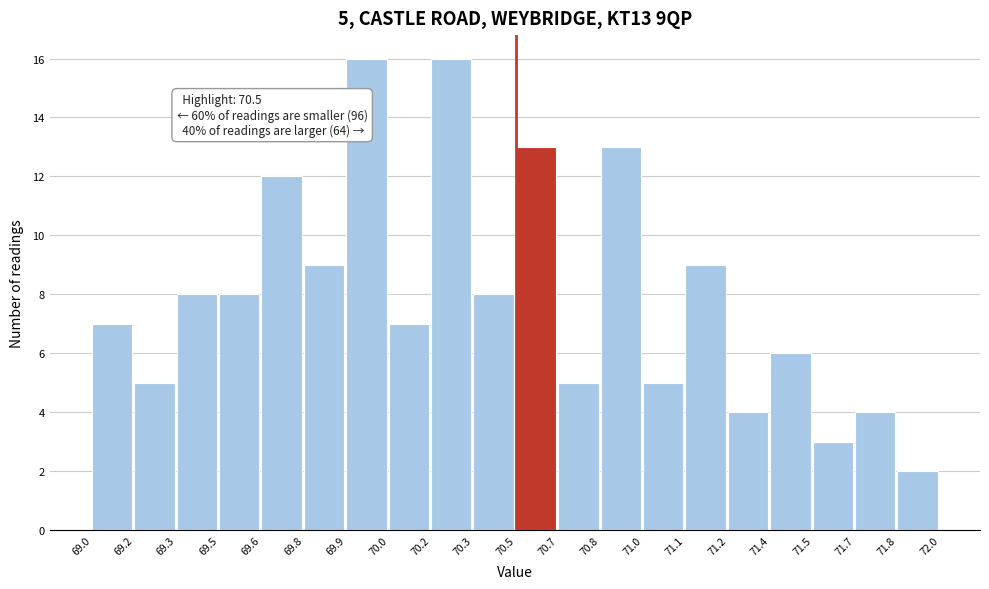

Reading left to right, what are all the values shown in this chart?

7	5	8	8	12	9	16	7	16	8	13	5	13	5	9	4	6	3	4	2